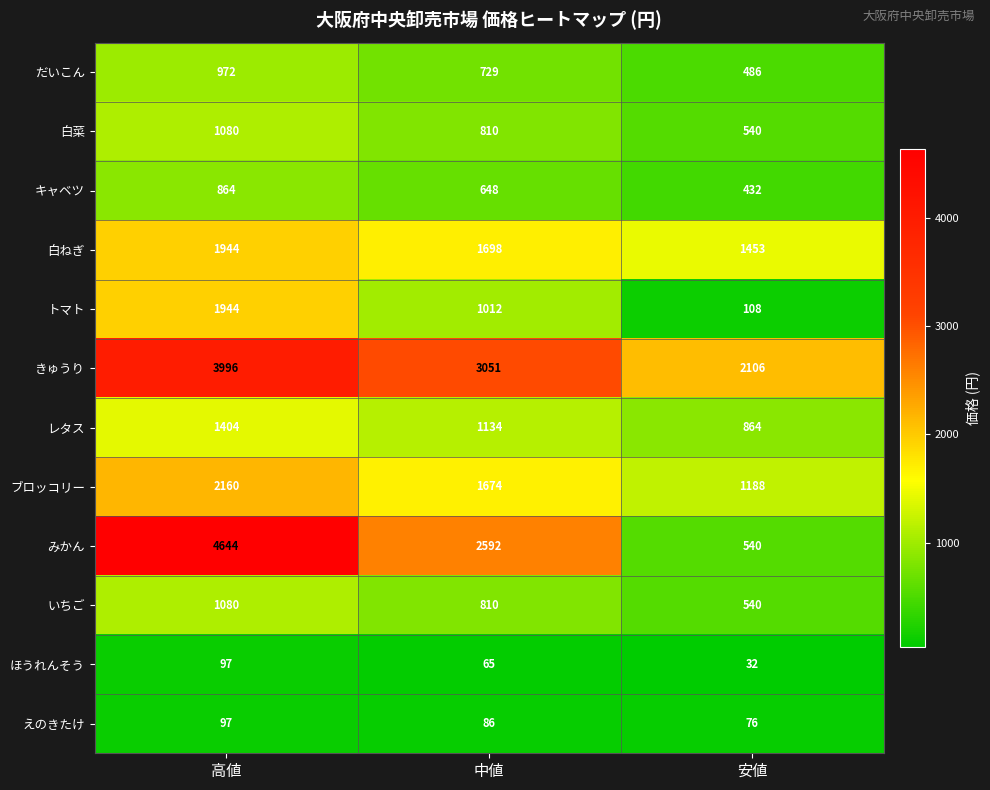

True or false: ブロッコリー has a value of 2160 at 高値.

True